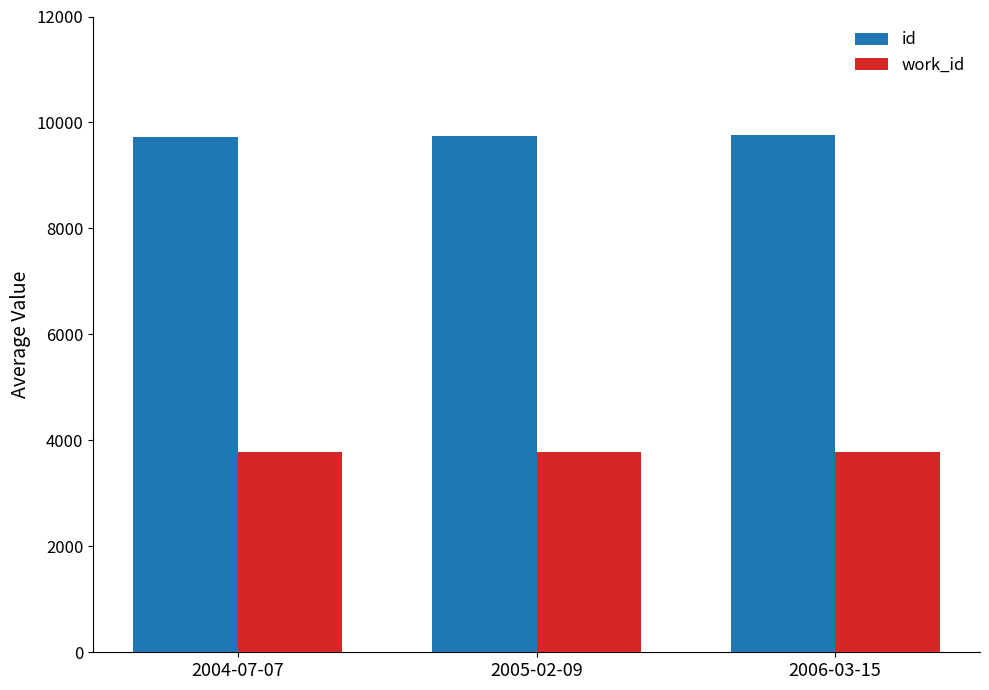

What is the difference between the highest and lowest values at 2004-07-07?

5948